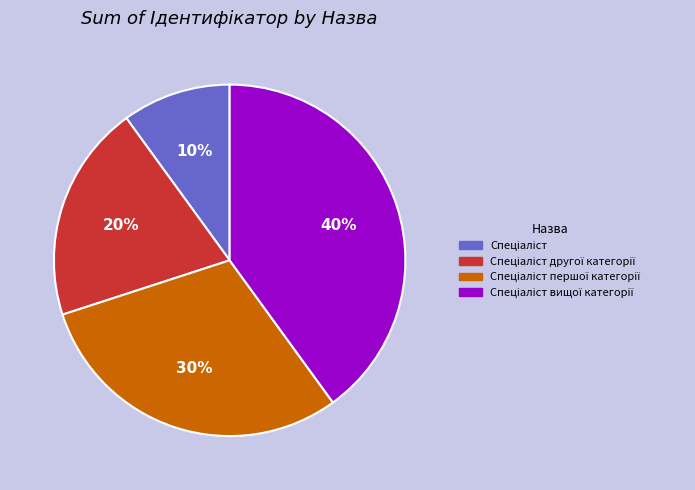

To the nearest percent, what is the average slice percentage?

25%